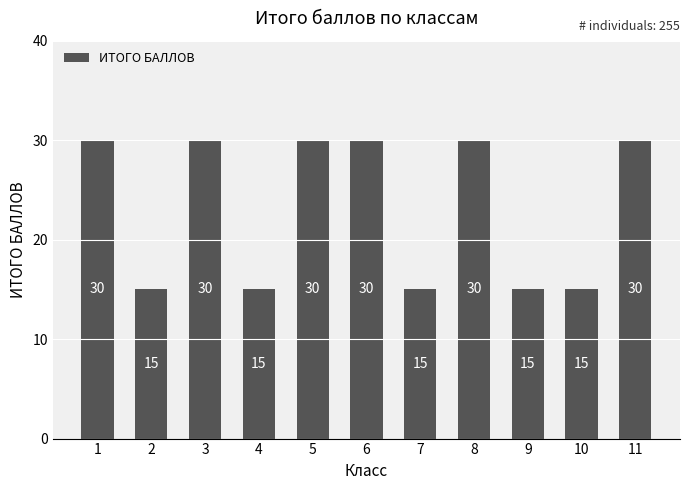

What value does the data have at 1, to the nearest 10?

30